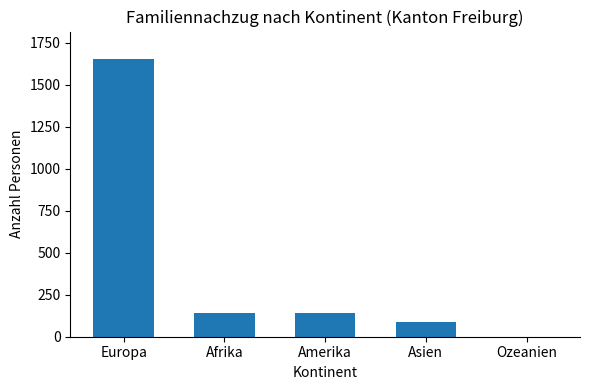

True or false: the data shows 139 at Afrika.

True